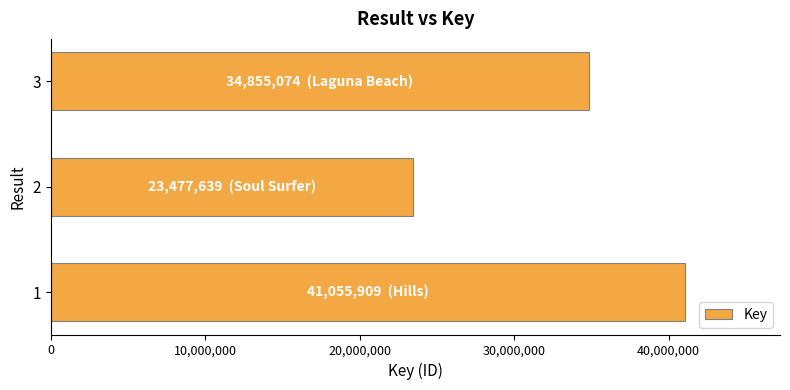

What is the smallest value displayed?

23477639